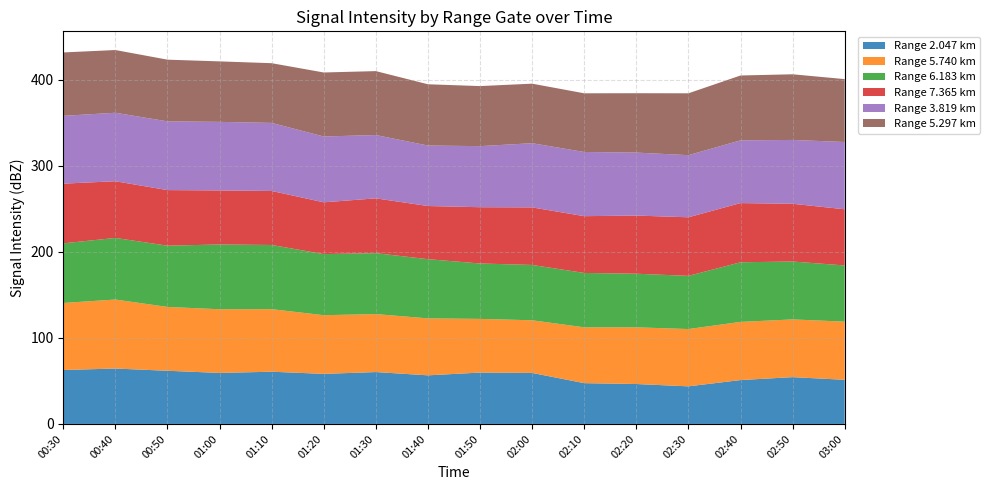

Reading left to right, what are all the values shown in this chart?

2.047: 00:30=62.7	00:40=64.4	00:50=61.8	01:00=59.3	01:10=60.7	01:20=58.2	01:30=60.3	01:40=56.5	01:50=59.7	02:00=59.3	02:10=47.4	02:20=46.4	02:30=43.7	02:40=51.0	02:50=54.4	03:00=51.3
5.740: 00:30=77.9	00:40=80.2	00:50=74.2	01:00=74.0	01:10=72.7	01:20=68.2	01:30=67.4	01:40=66.2	01:50=62.4	02:00=61.2	02:10=64.9	02:20=65.9	02:30=66.6	02:40=67.6	02:50=67.1	03:00=67.6
6.183: 00:30=69.3	00:40=71.6	00:50=71.2	01:00=75.3	01:10=74.6	01:20=71.0	01:30=70.8	01:40=68.8	01:50=64.4	02:00=64.3	02:10=63.2	02:20=62.3	02:30=61.8	02:40=69.3	02:50=67.3	03:00=65.3
7.365: 00:30=69.4	00:40=65.9	00:50=64.6	01:00=62.8	01:10=62.8	01:20=60.2	01:30=63.7	01:40=61.8	01:50=65.4	02:00=66.9	02:10=66.0	02:20=67.6	02:30=68.1	02:40=68.8	02:50=67.1	03:00=65.3
3.819: 00:30=78.8	00:40=79.6	00:50=79.9	01:00=79.7	01:10=79.1	01:20=76.5	01:30=73.6	01:40=70.3	01:50=71.0	02:00=74.6	02:10=74.6	02:20=73.2	02:30=72.2	02:40=72.9	02:50=74.2	03:00=78.2
5.297: 00:30=73.7	00:40=72.9	00:50=71.7	01:00=70.3	01:10=69.4	01:20=74.4	01:30=74.3	01:40=71.2	01:50=69.8	02:00=69.2	02:10=68.2	02:20=69.0	02:30=71.9	02:40=75.4	02:50=76.3	03:00=73.1